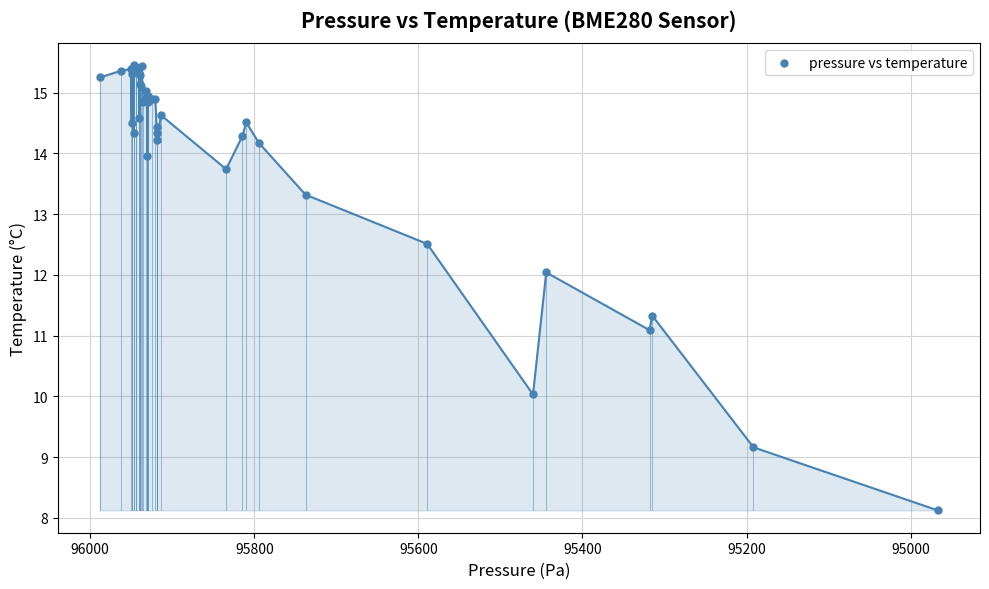

What Y value in the scatter plot is closest to 11?

11.1